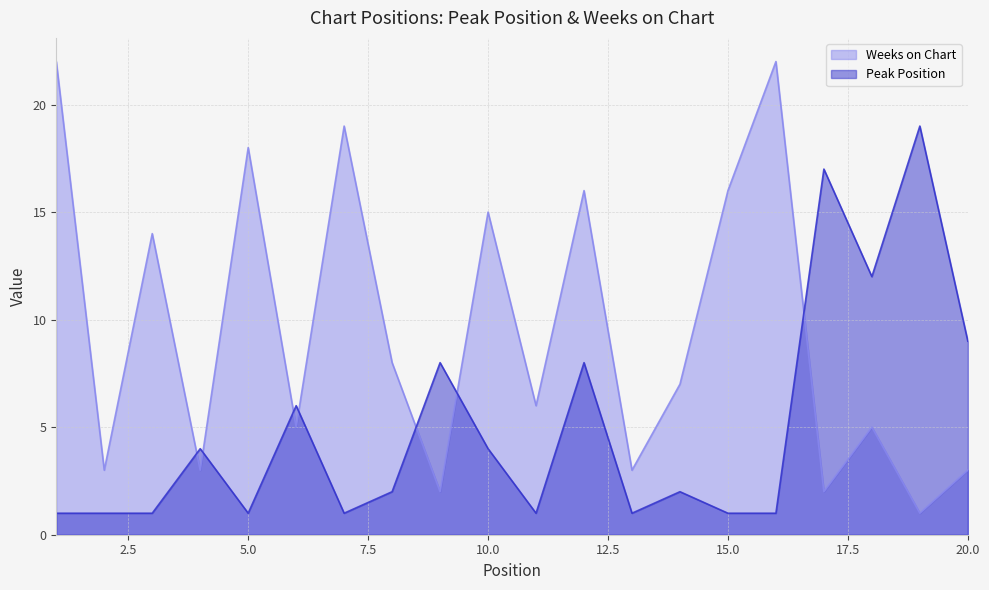

Reading left to right, extract all data points from this chart.

Peak Position: 1=1	2=1	3=1	4=4	5=1	6=6	7=1	8=2	9=8	10=4	11=1	12=8	13=1	14=2	15=1	16=1	17=17	18=12	19=19	20=9
Weeks on Chart: 1=22	2=3	3=14	4=3	5=18	6=5	7=19	8=8	9=2	10=15	11=6	12=16	13=3	14=7	15=16	16=22	17=2	18=5	19=1	20=3